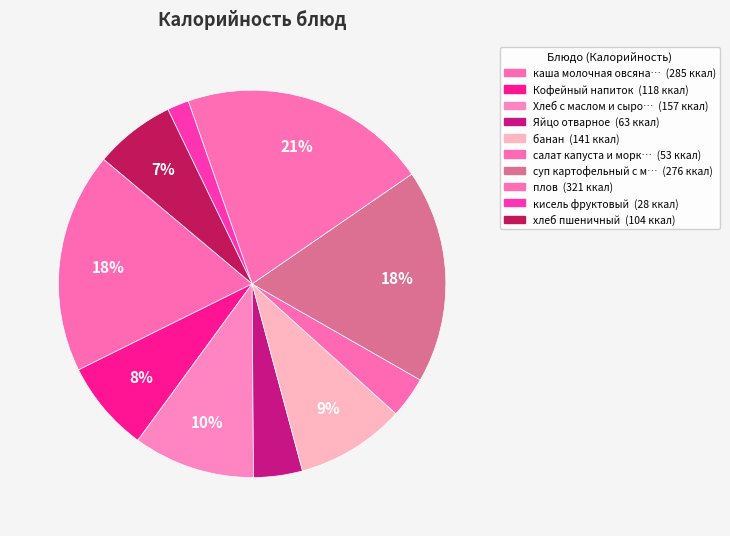

Does any single category account for the majority?

No